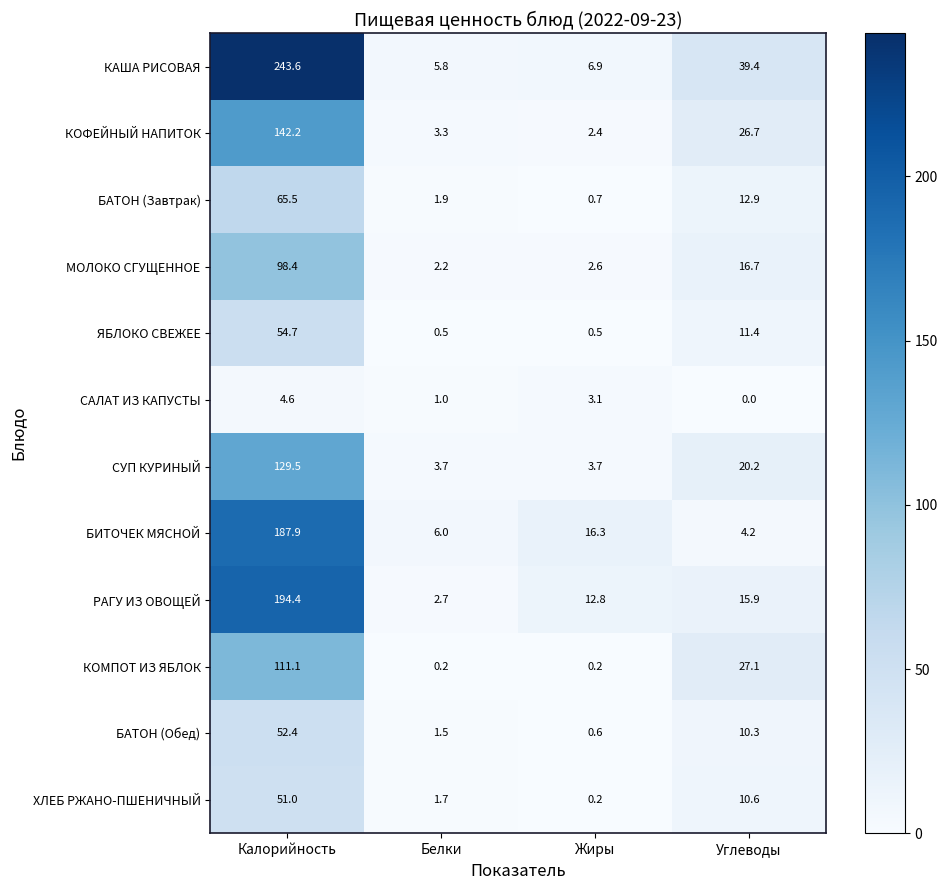

What is the difference between the highest and lowest values at Белки?

5.8